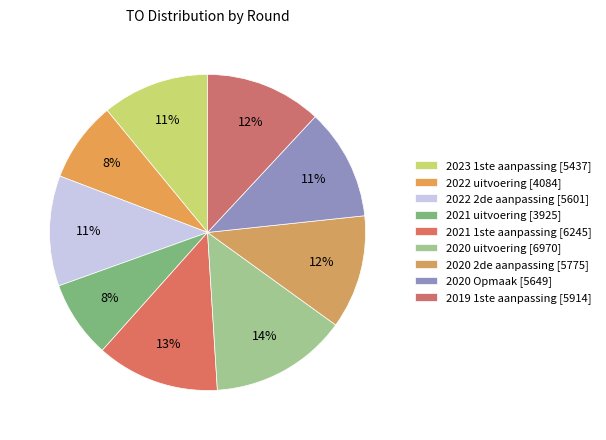

How many segments does this pie chart have?

9